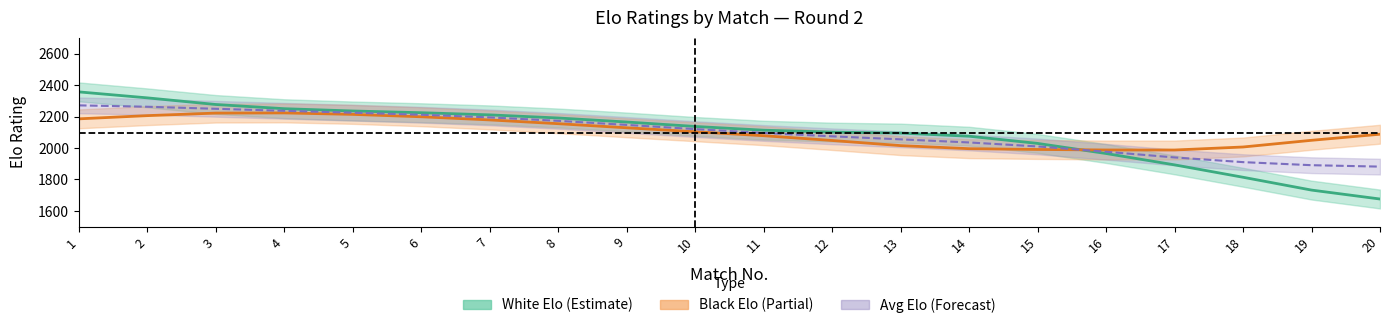

True or false: Avg Elo (Forecast) has more than 0 points higher than both neighbors.

False